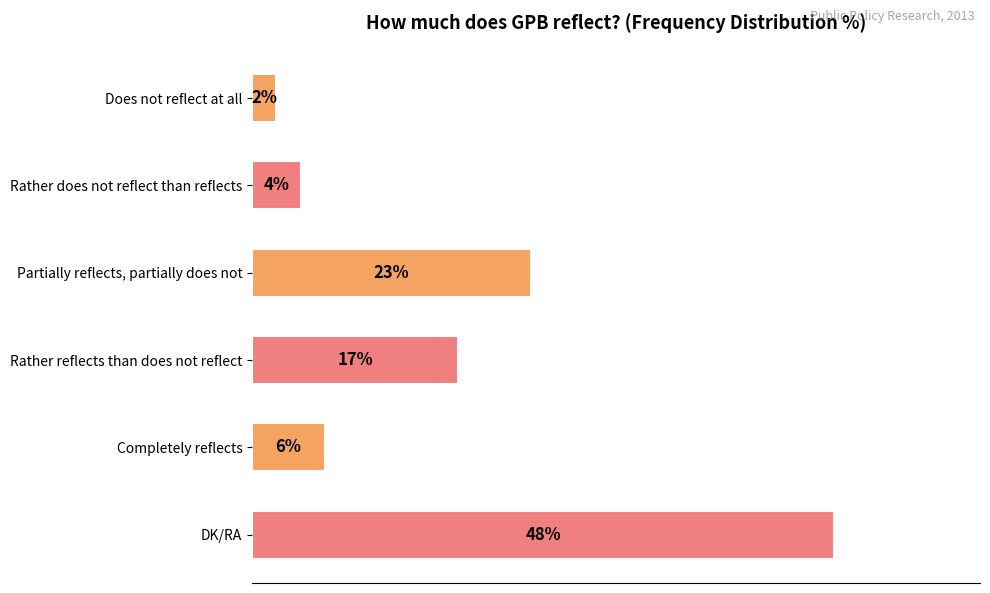

Which has a higher value, Partially reflects, partially does not or Rather reflects than does not reflect?

Partially reflects, partially does not